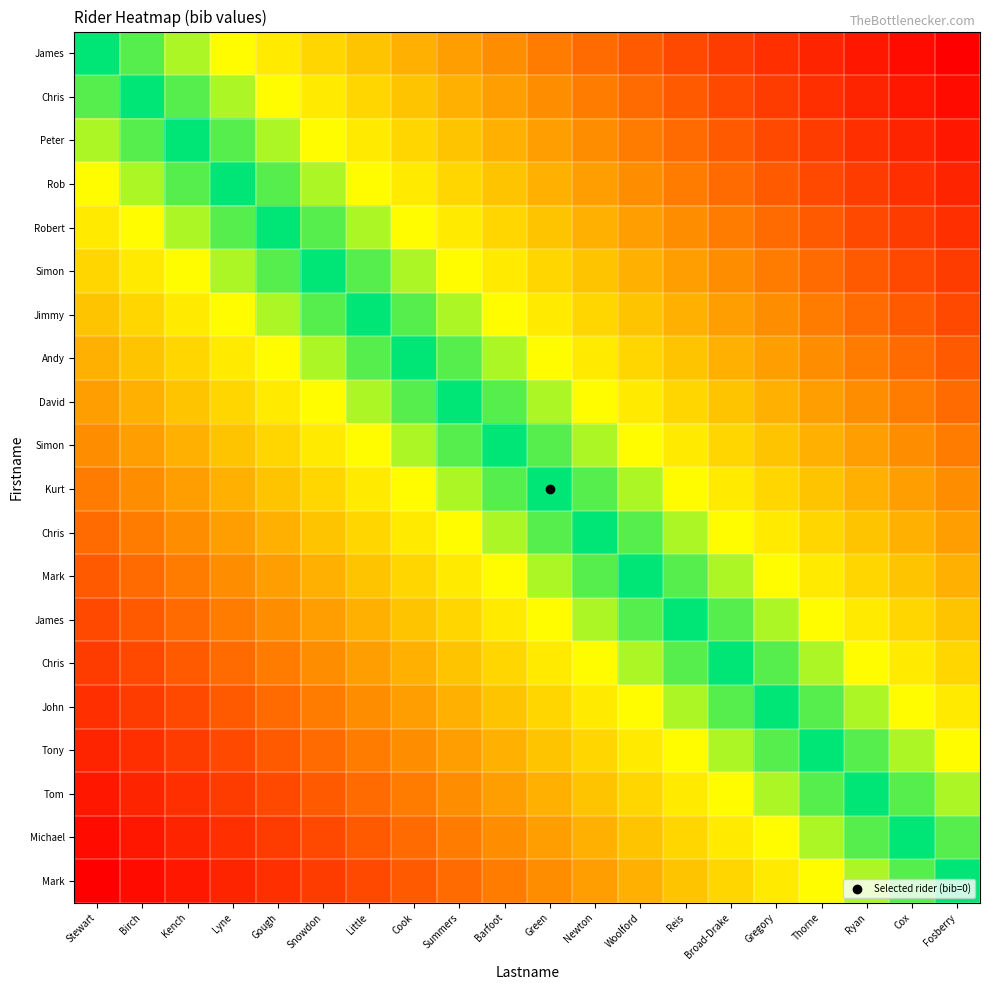

What is the spread (max minus min) of values at Kench?

0.9